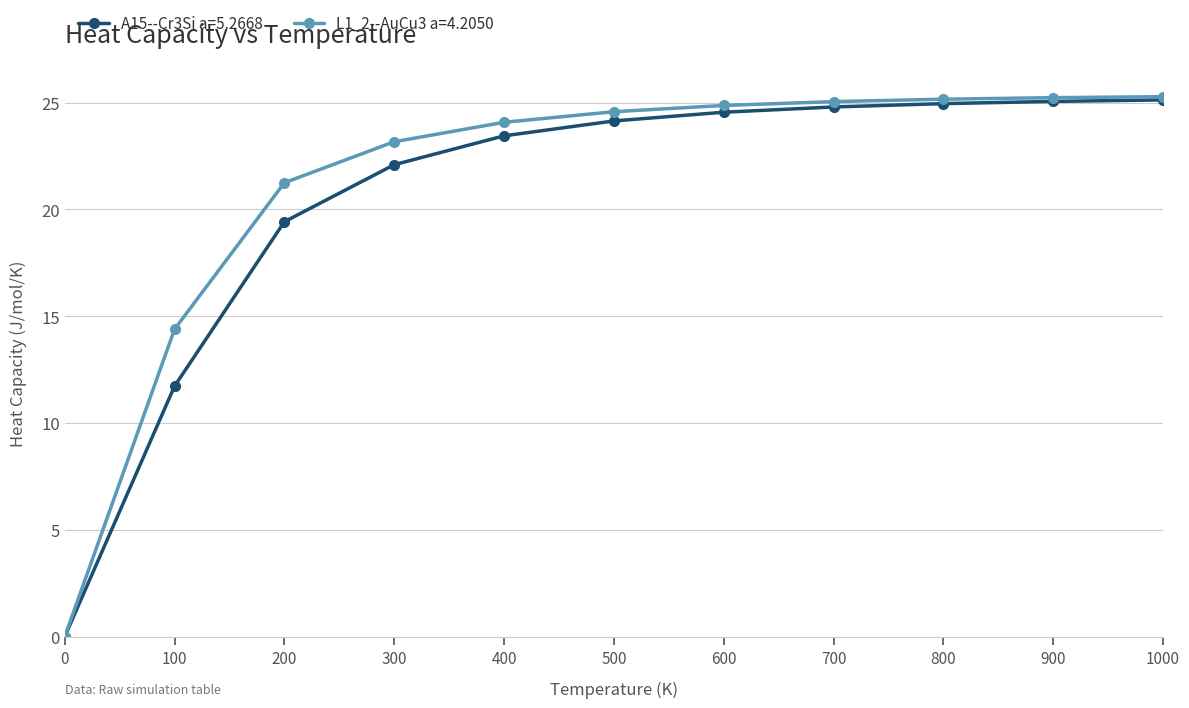

The value of L1_2--AuCu3 a=4.2050 at 800 is 25.2. True or false?

True